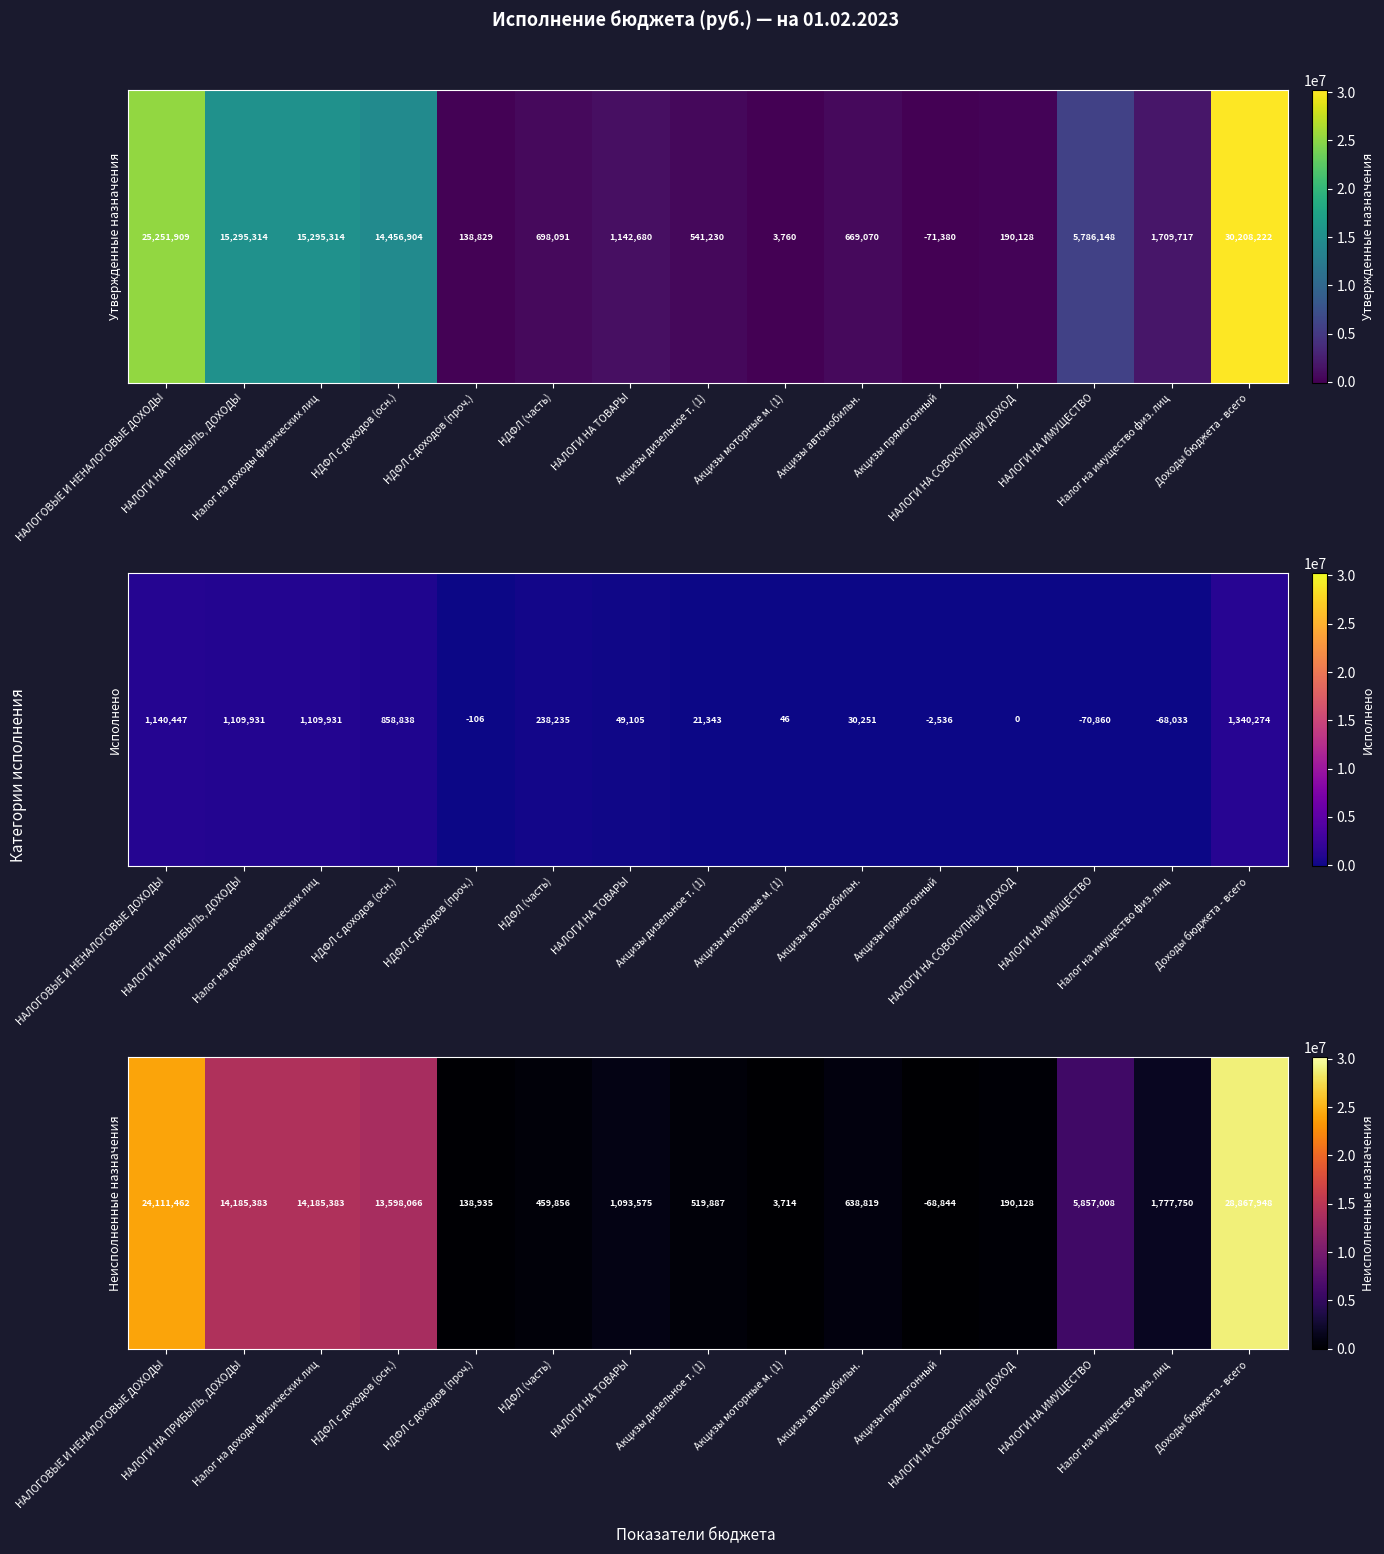

What is the sum of the values at НДФЛ с доходов (проч.) and Налог на имущество физ. лиц?

1916684.2